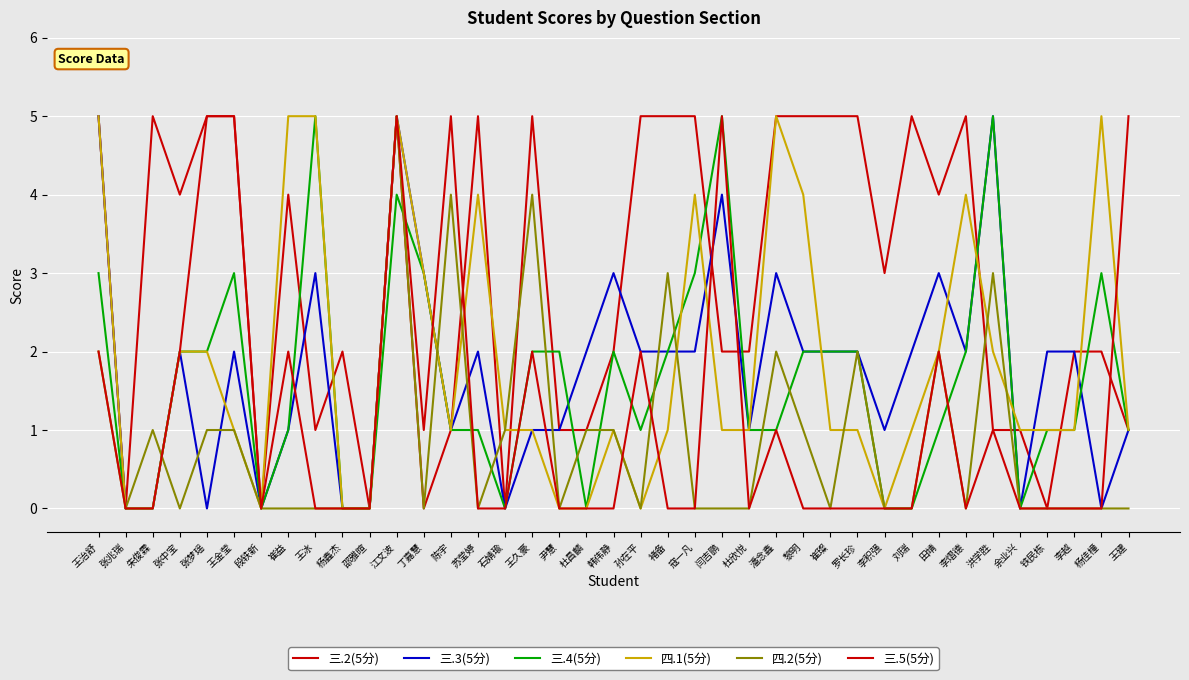

How many interior local valleys does the 三.5(5分) series have?

4